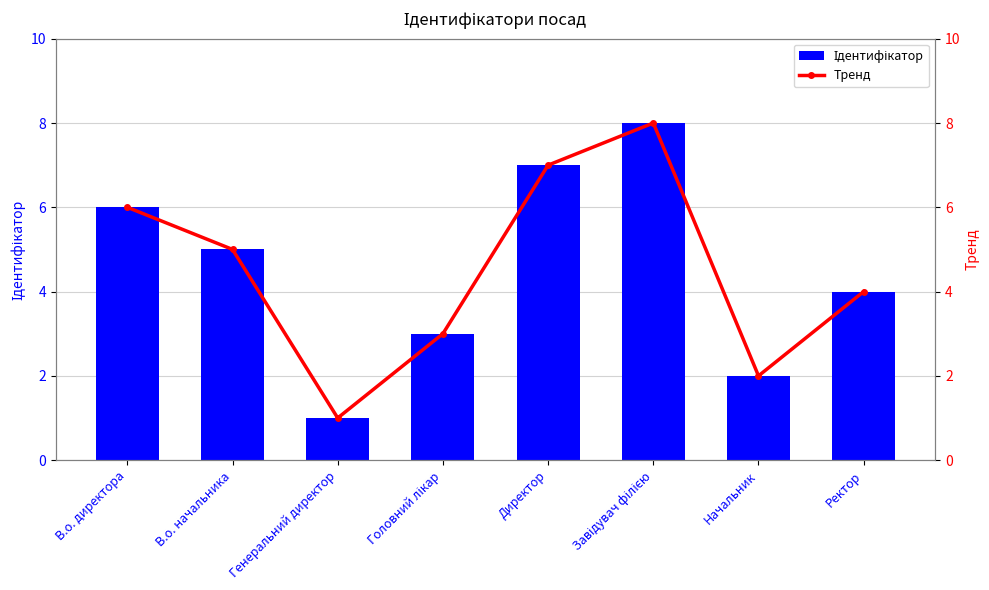

Rank the series at Завідувач філією from lowest to highest value.

Ідентифікатор, Тренд